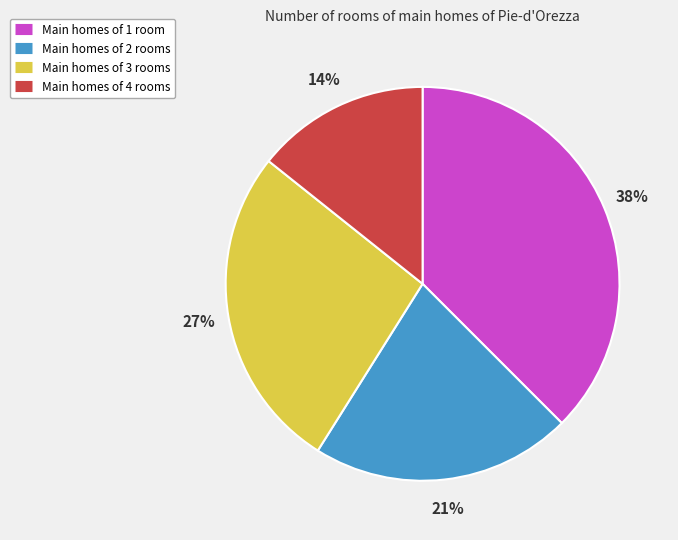

Does any single category account for the majority?

No